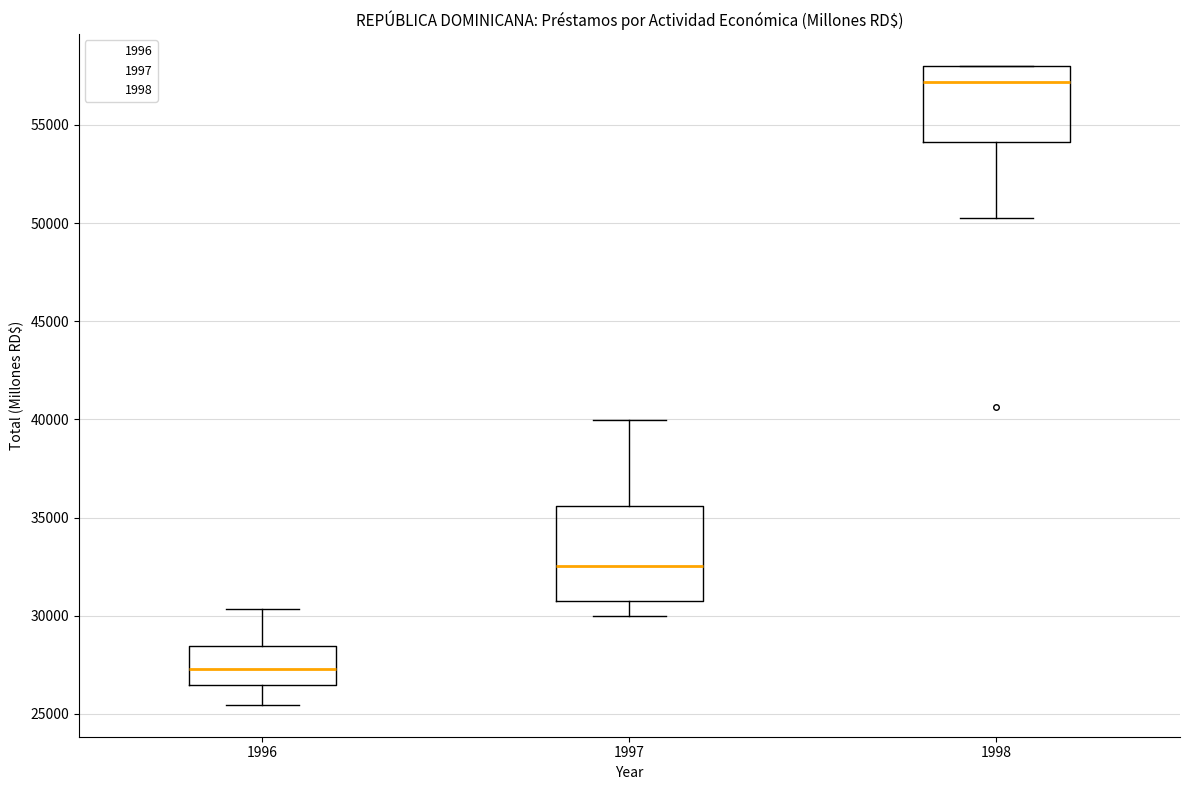

Reading left to right, transcribe this box plot: for each box, give where its median line is, the range the box spans, and where its two whiskers end, as read against the y-axis. The values are not printed on the chart, so give them approximately, as read against the axis.

1996: median 27500, box 26500 to 28500, whiskers 25500 to 30500
1997: median 32500, box 30500 to 35500, whiskers 30000 to 40000
1998: median 57000, box 54000 to 58000, whiskers 50500 to 58000